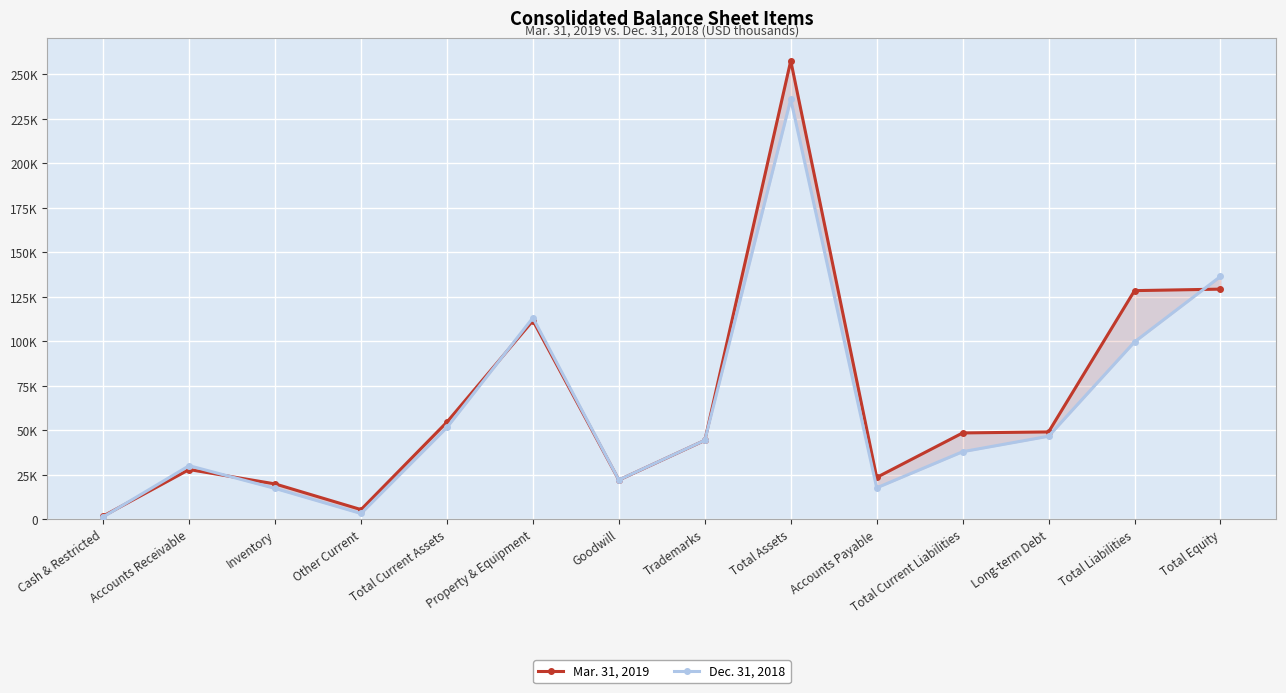

What is the difference between the Mar. 31, 2019 values at Accounts Receivable and Accounts Payable?

4423